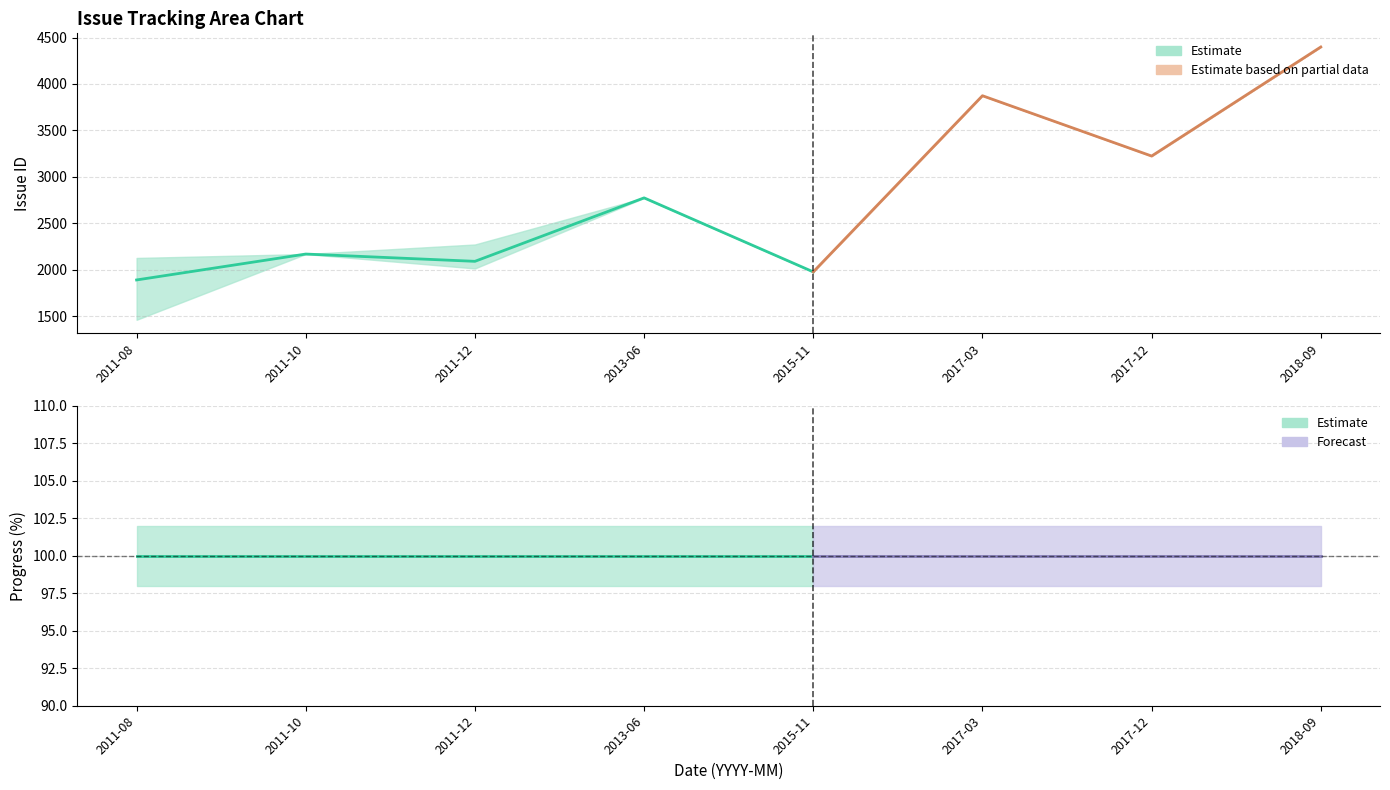

How many interior local valleys does the Issue ID series have?

1